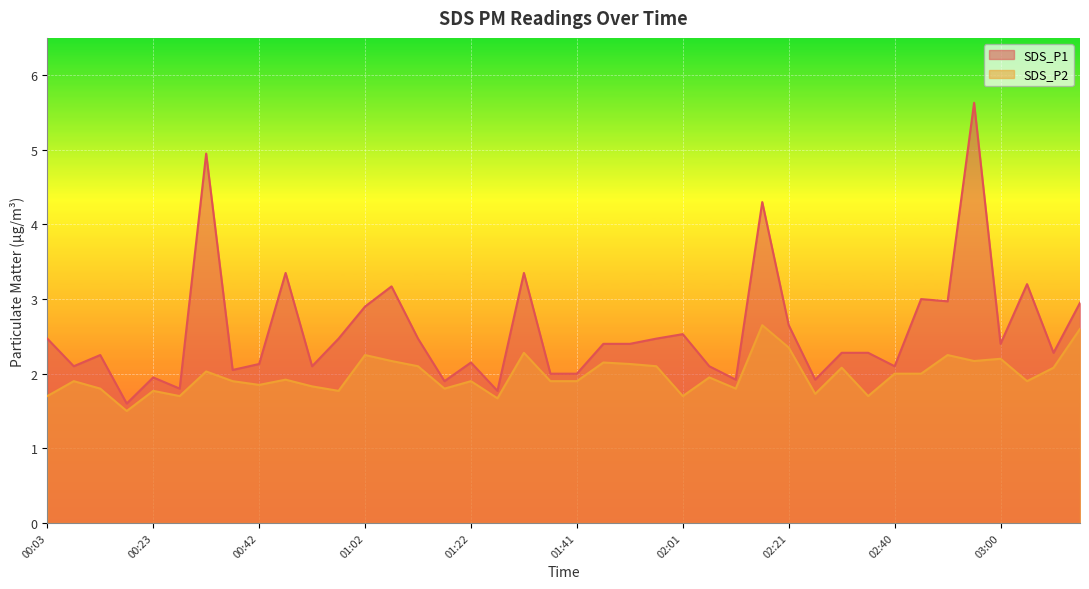

Between 01:56 and 02:01, which series saw the biggest shift?

SDS_P2